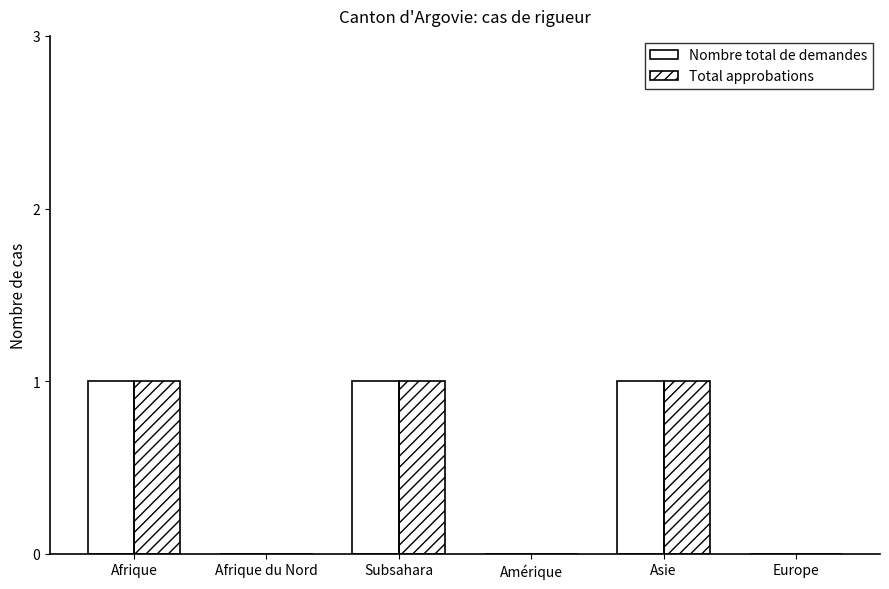

Does the chart contain stacked bars?

No